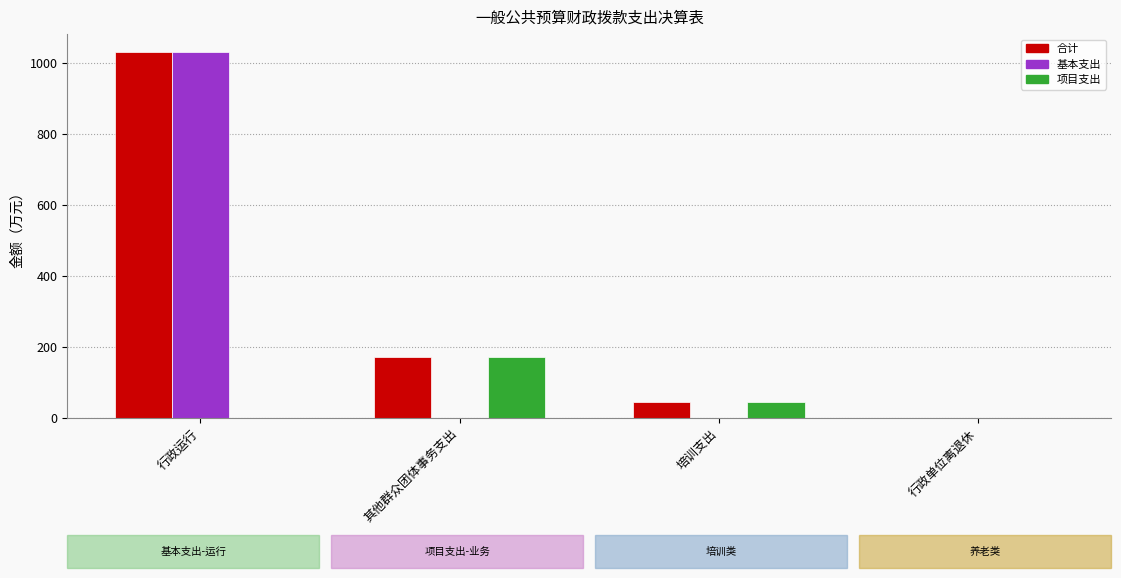

How many data points in 合计 are above 171?

2